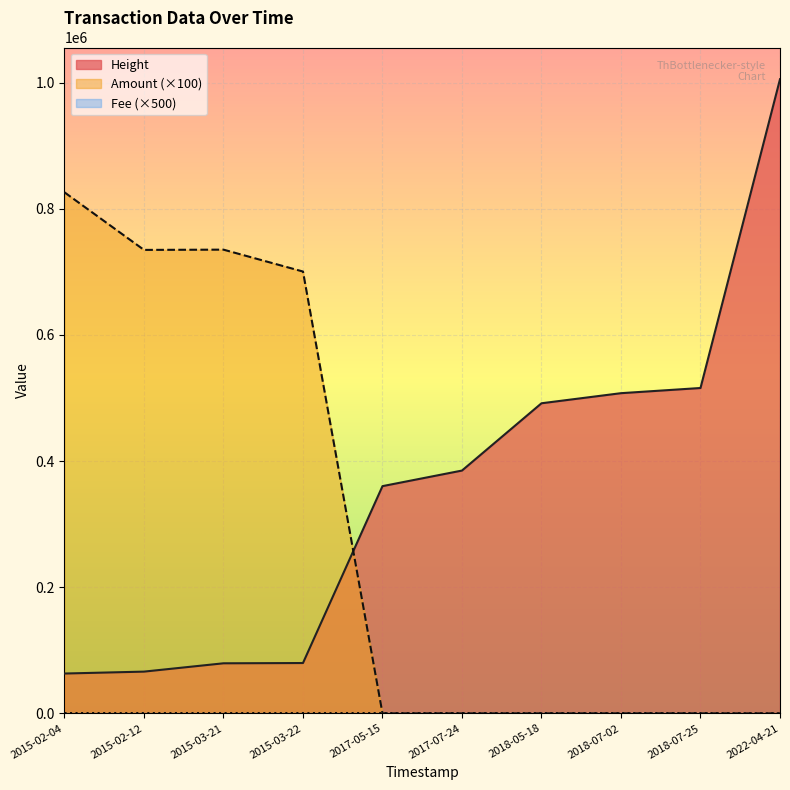

How many data points does each series have?

10